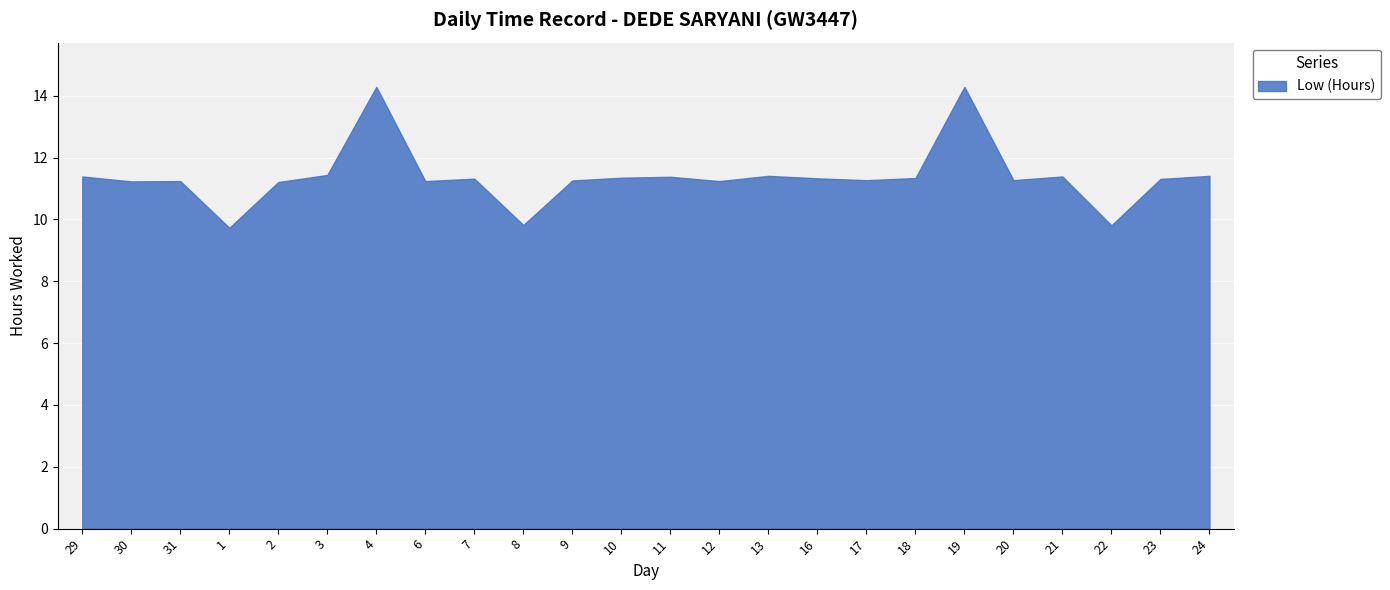

What is the label of the 21st point from the right?

1